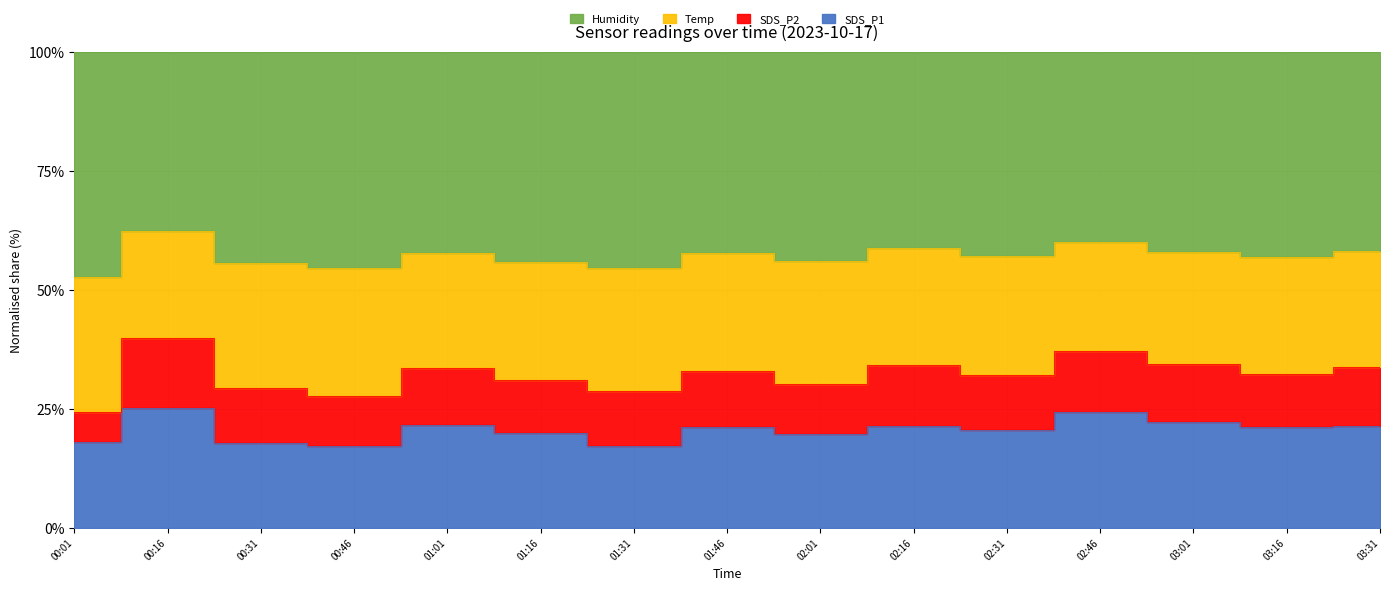

What is the value of the Humidity point at the 14th from the left?

99.9